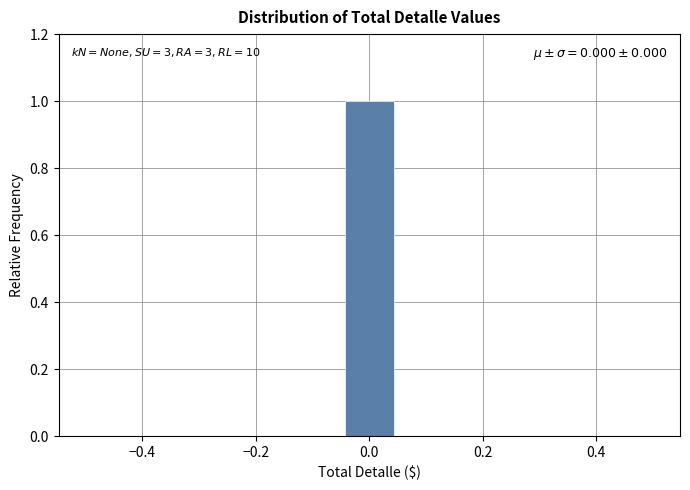

Which range on the x-axis has the tallest bar?

-0.04 to 0.04